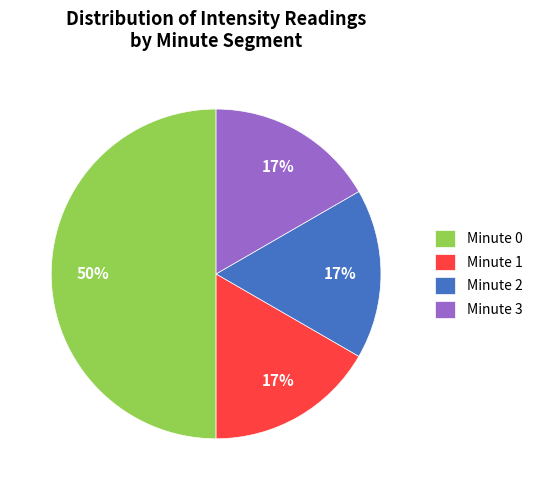

To the nearest percent, what is the average slice percentage?

25%